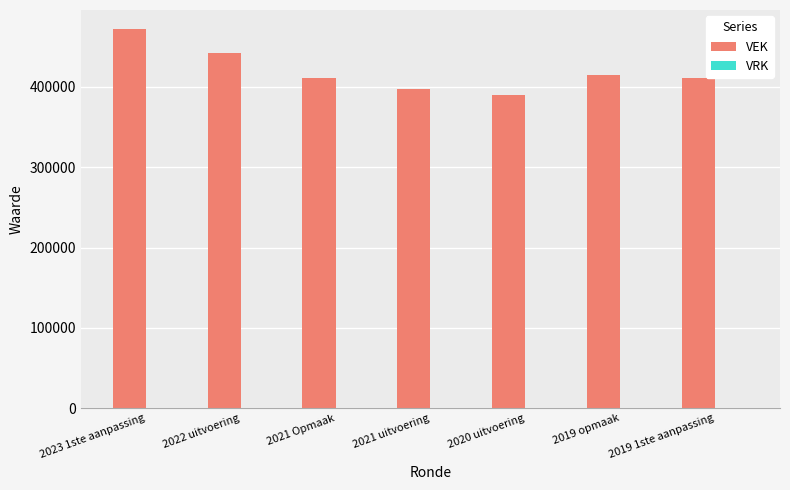

How many data points does each series have?

7